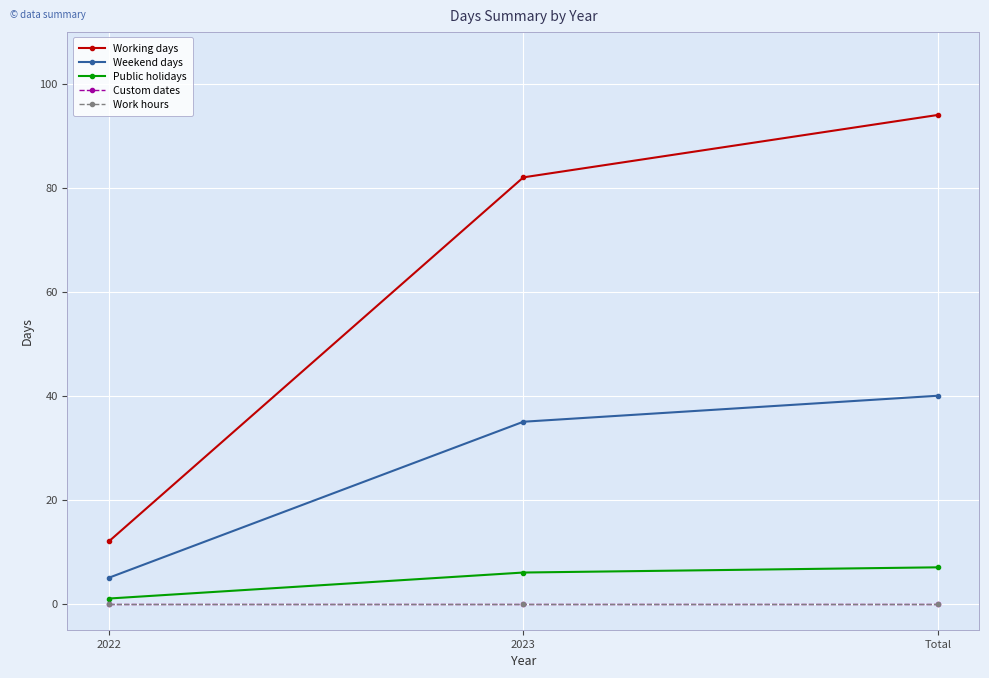

Is this an area chart (filled region under the line)?

No